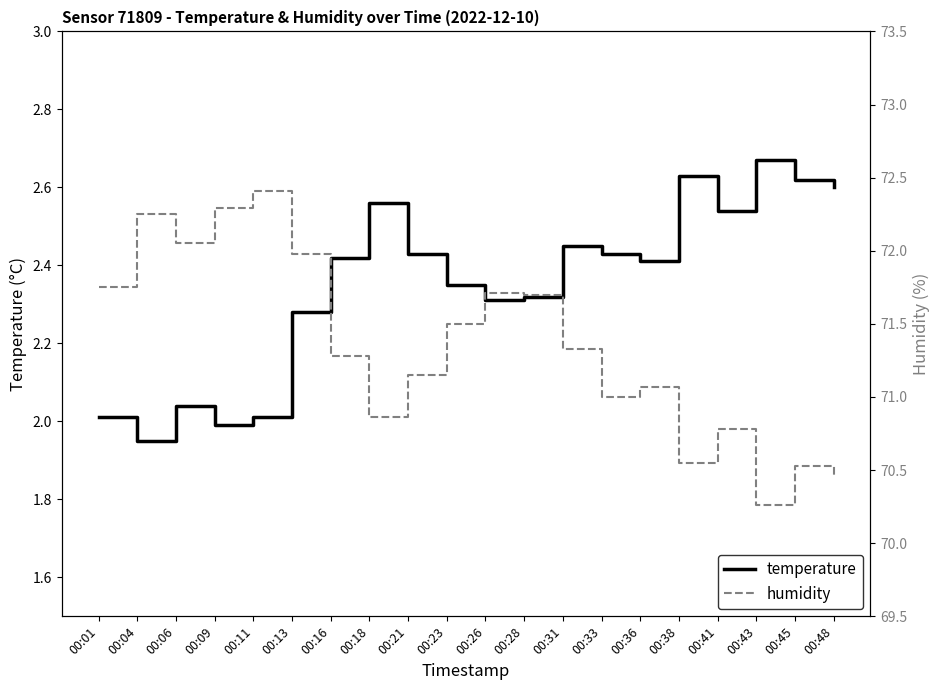

True or false: humidity and temperature cross at least once.

False